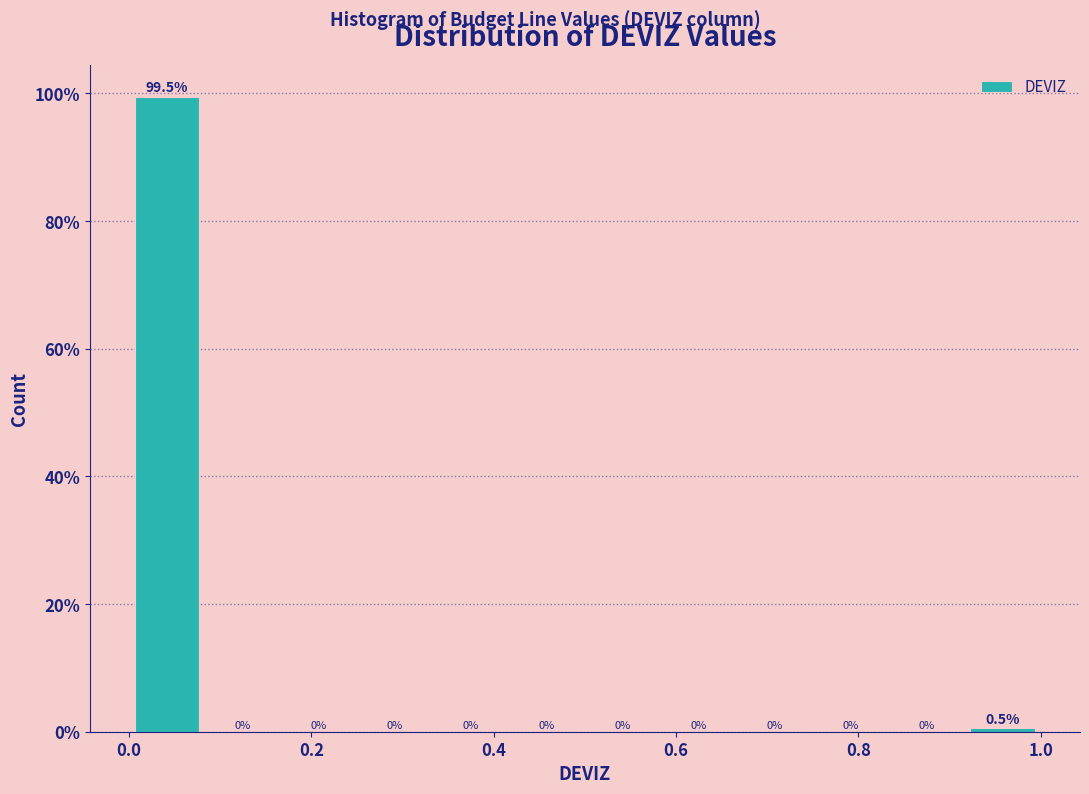

Over which range of the x-axis is the bar tallest?

0.00 to 0.08